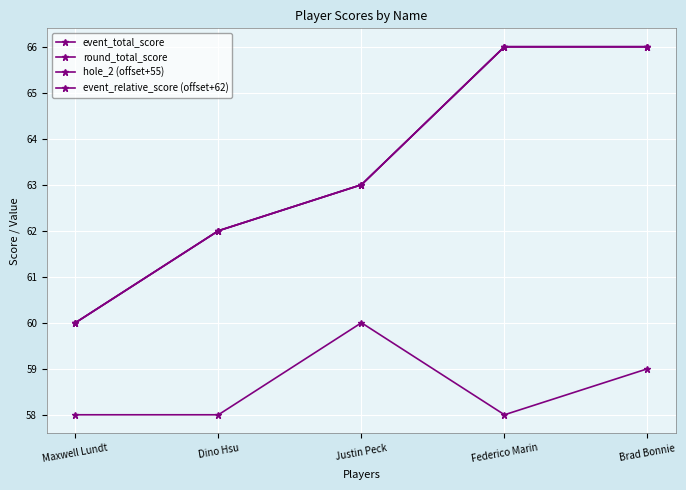

Does the chart have visible grid lines?

Yes